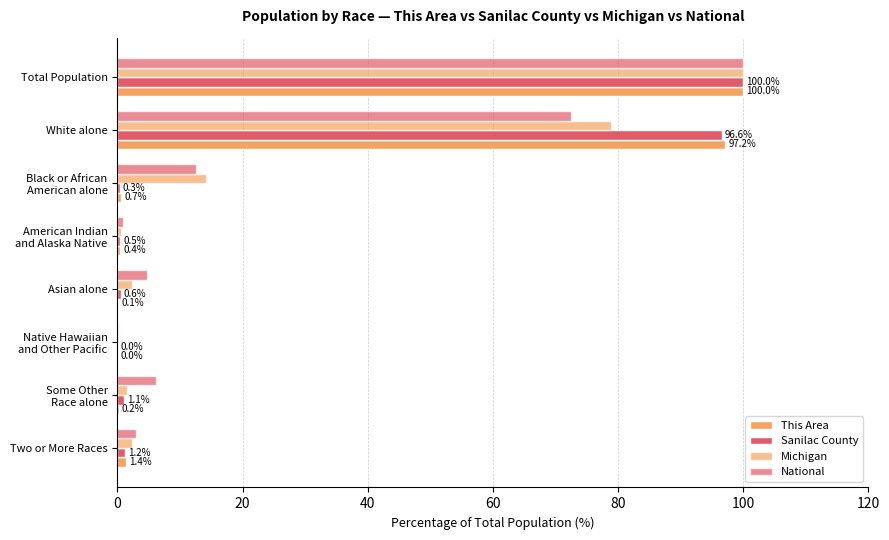

How many categories are shown in the chart?

8